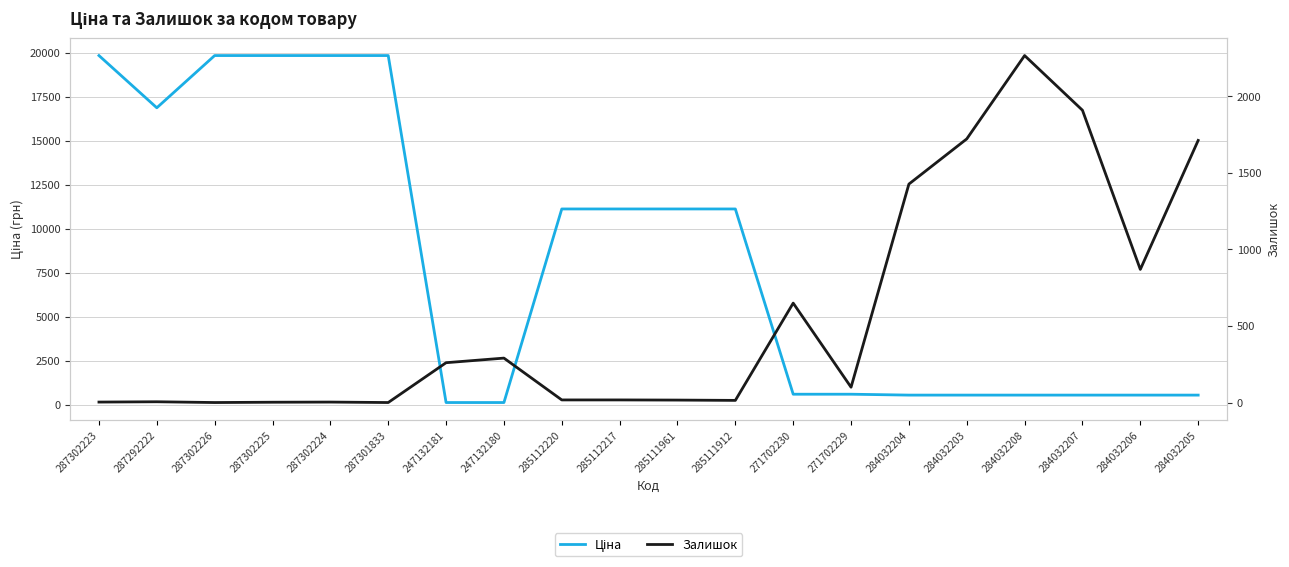

What is the average value of the Ціна series?

8254.2